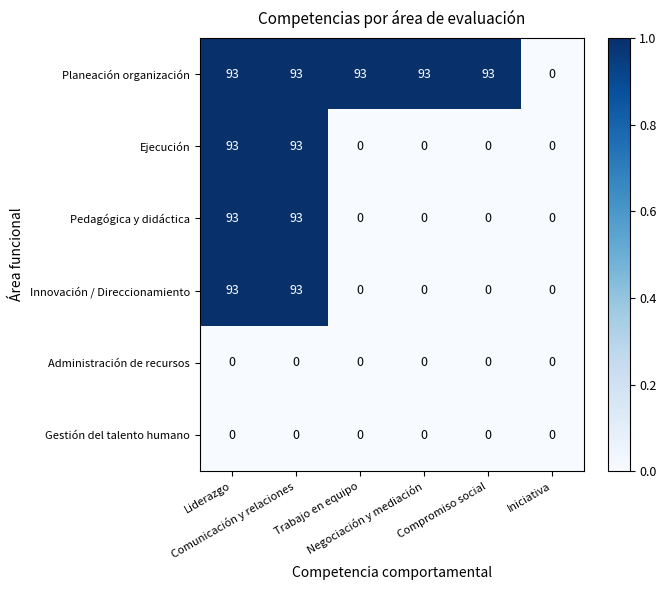

How many Pedagógica y didáctica values are between 0 and 93?

6